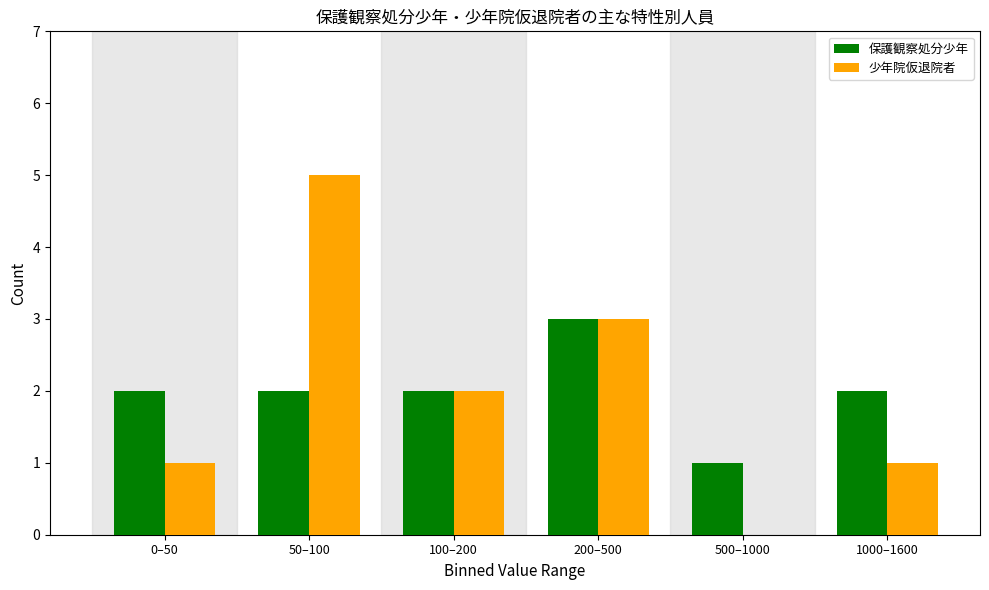

Reading right to left, list all the values displayed in this chart.

保護観察処分少年: 1000–1600=2	500–1000=1	200–500=3	100–200=2	50–100=2	0–50=2
少年院仮退院者: 1000–1600=1	500–1000=0	200–500=3	100–200=2	50–100=5	0–50=1